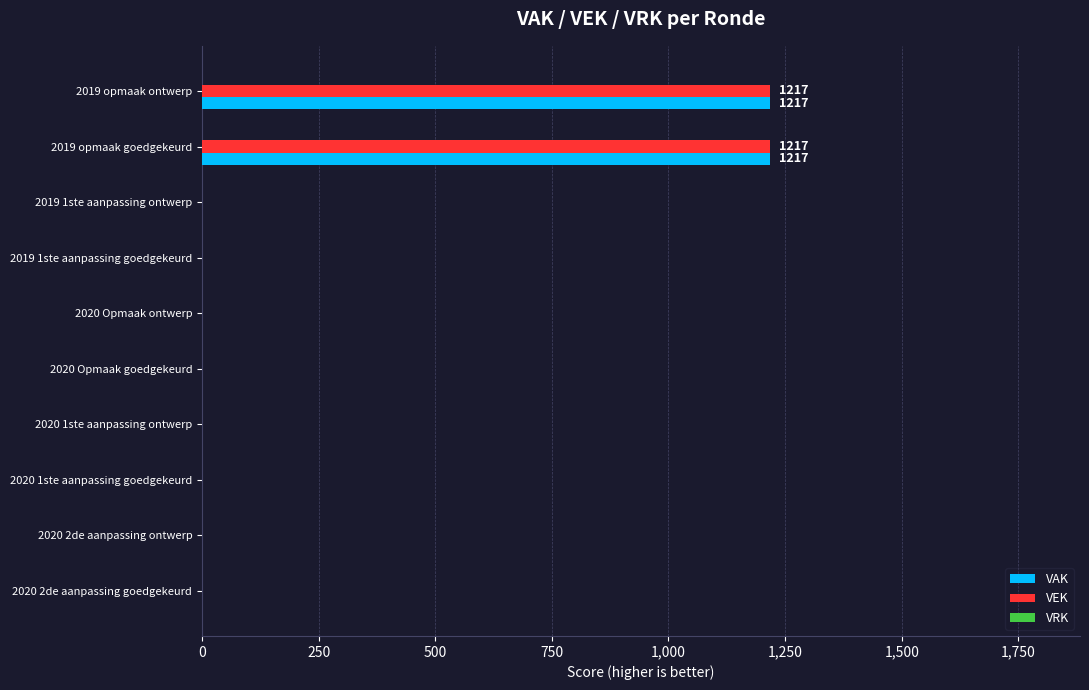

The value of VAK at 2020 1ste aanpassing goedgekeurd is 635. True or false?

False